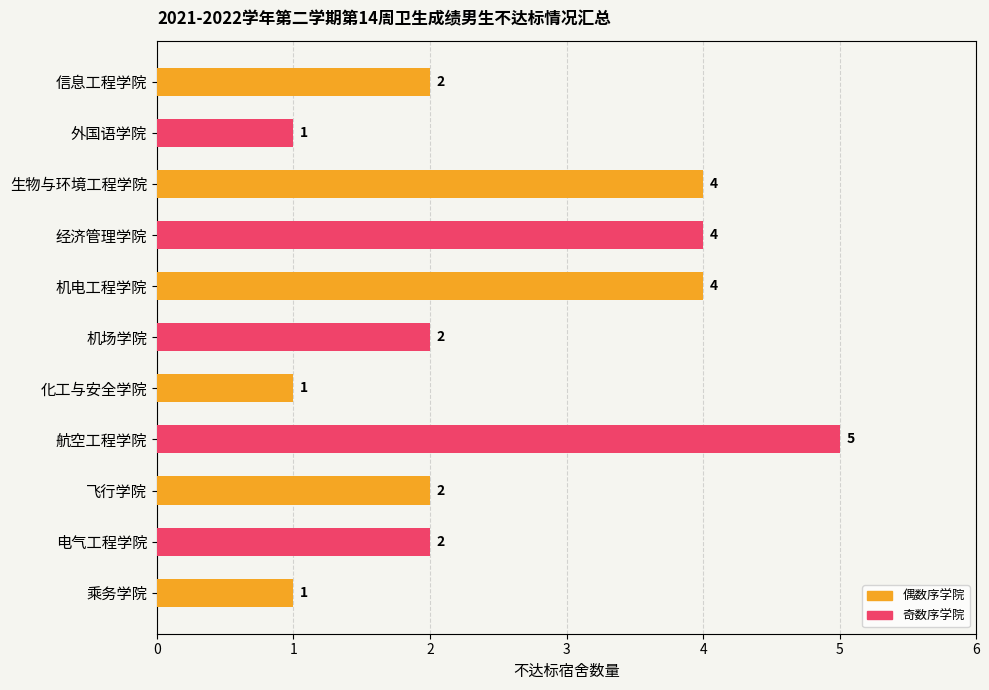

True or false: the data shows 2 at 生物与环境工程学院.

False